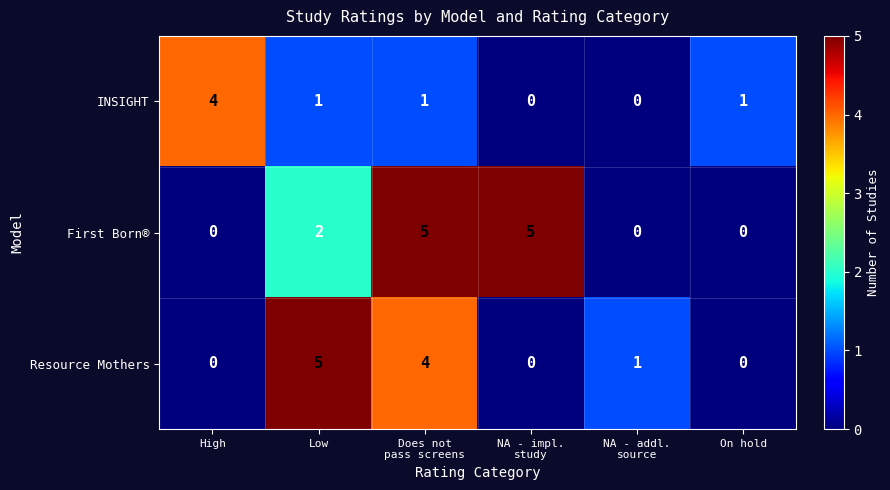

What is the maximum value for INSIGHT?

4